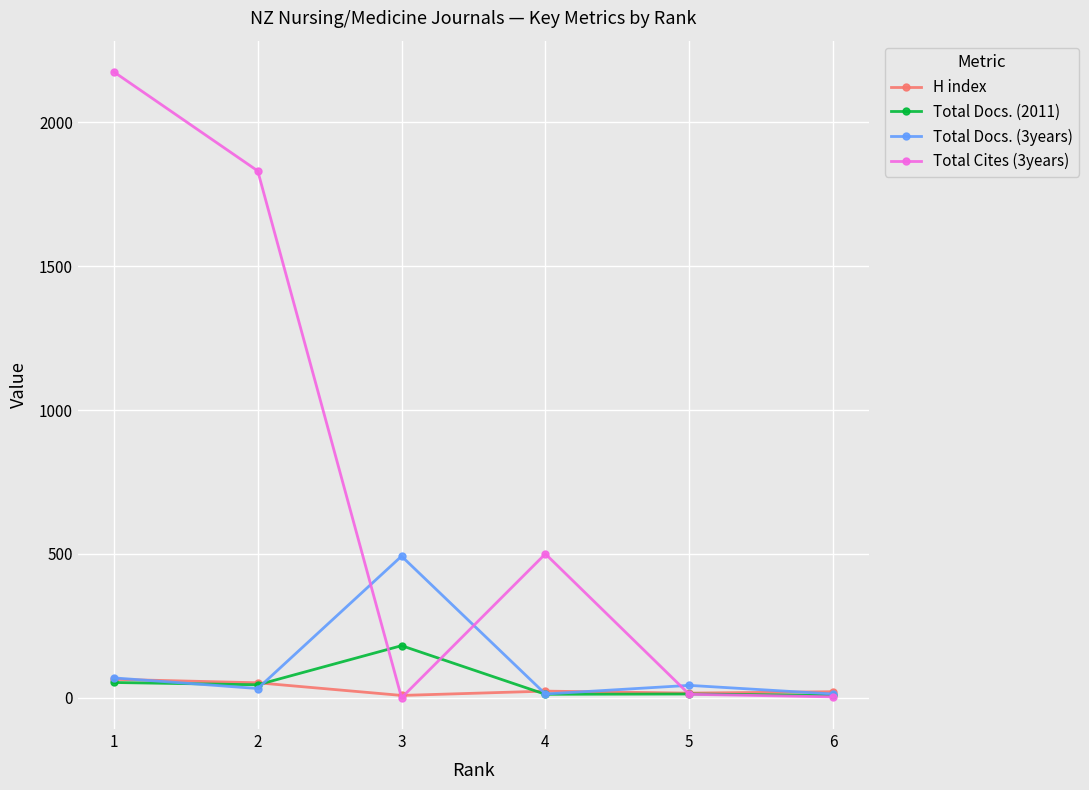

How many lines are shown in the chart?

4